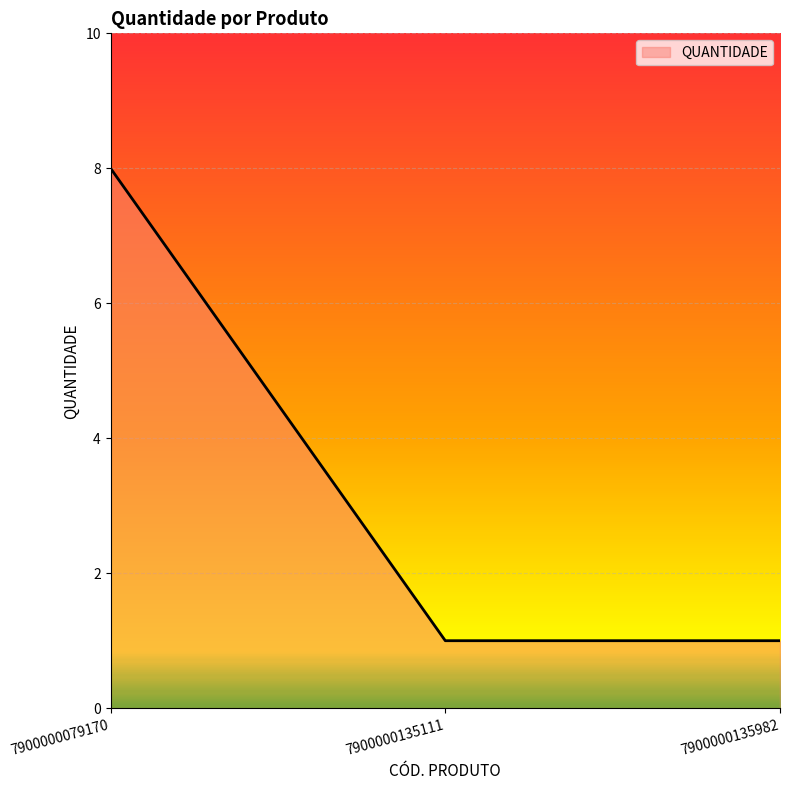

Which has a higher value, 7900000079170 or 7900000135982?

7900000079170